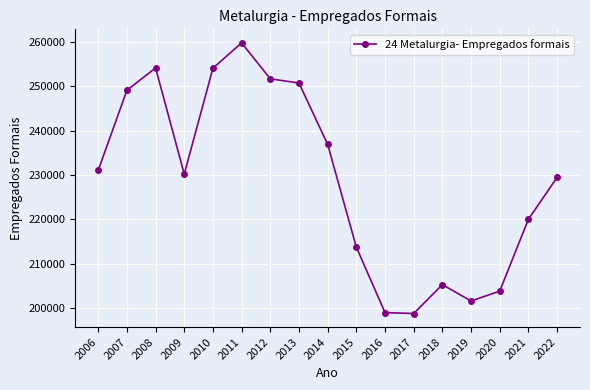

How many distinct data groups are displayed?

1